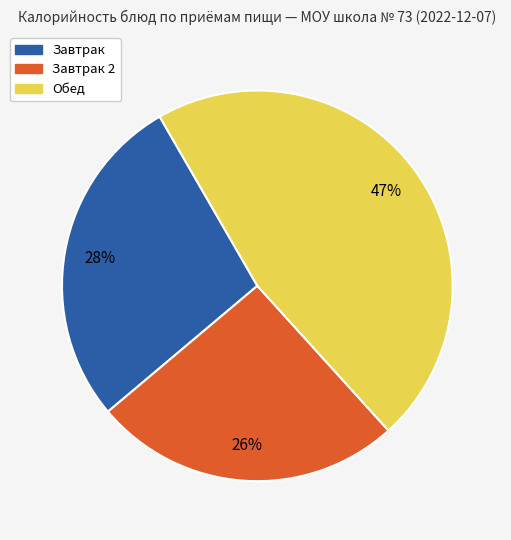

How many slices are in this pie chart?

3